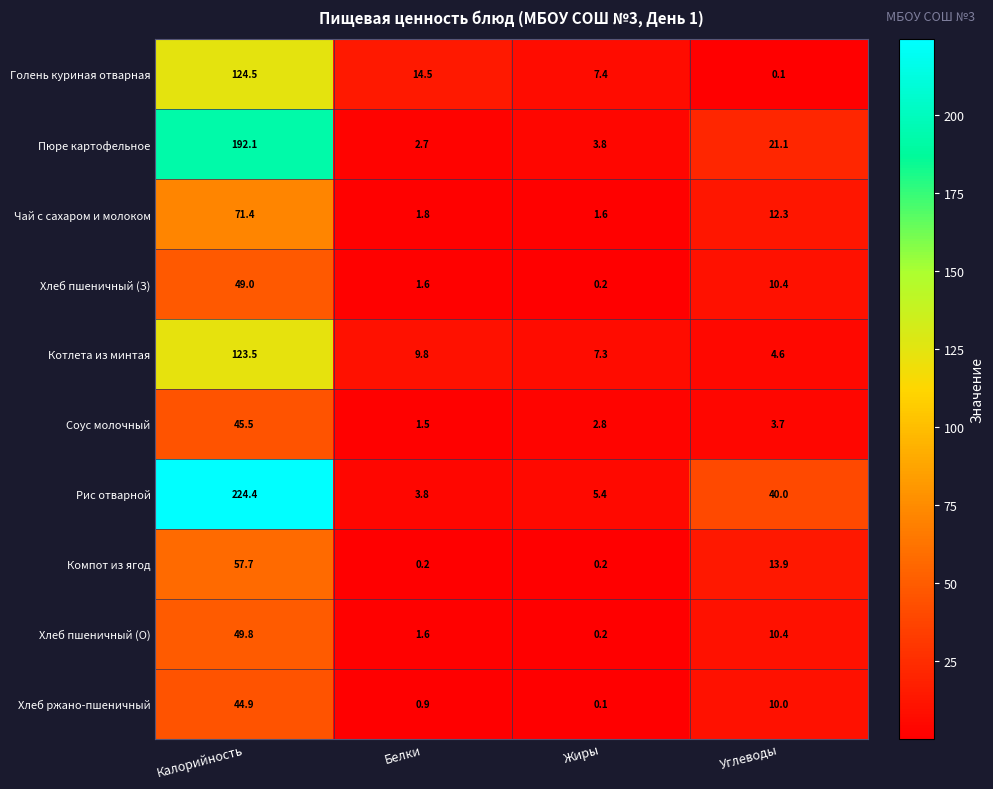

What is the difference between the highest and lowest values at Калорийность?

179.5